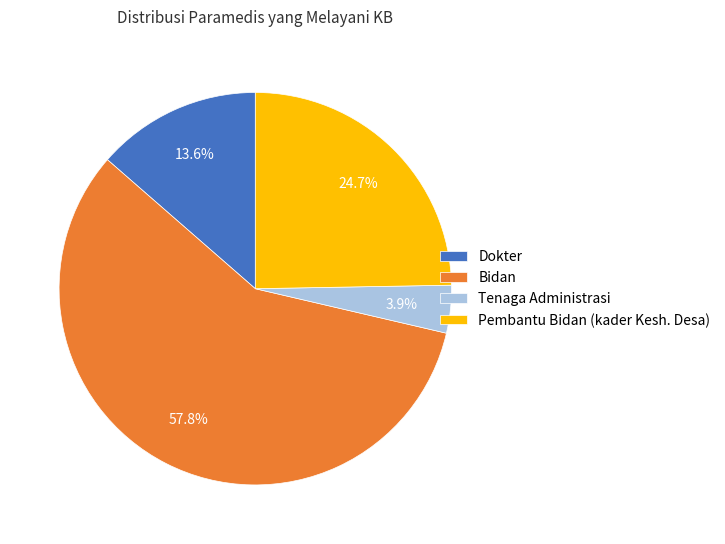

Is it true that Pembantu Bidan (kader Kesh. Desa) is 25% of the pie?

True